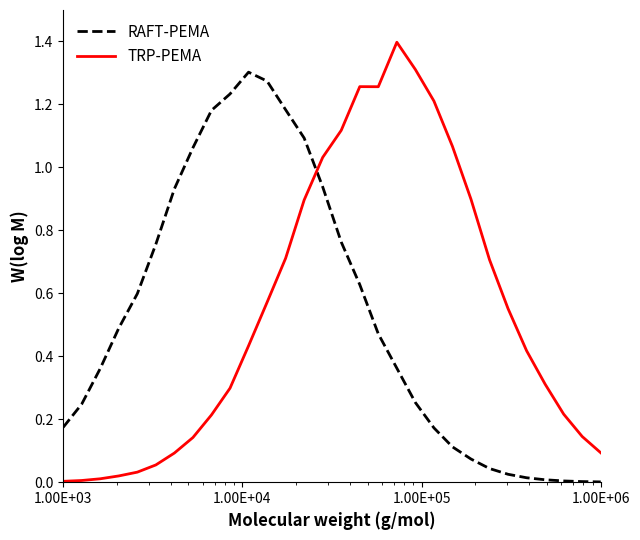

What is the maximum value shown in the chart?

1.4